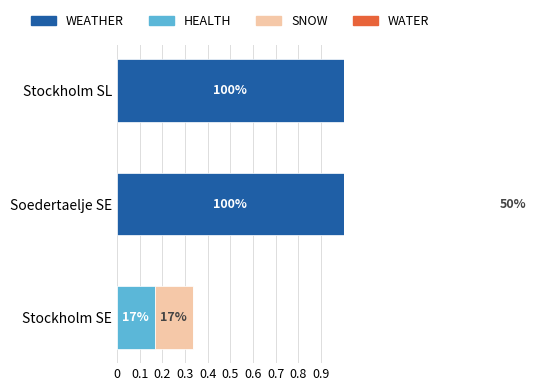

Is it true that WATER equals 0.0 at Stockholm SL?

True